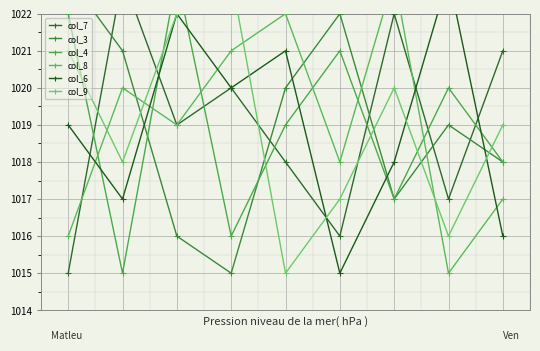

How many series are shown in this chart?

6